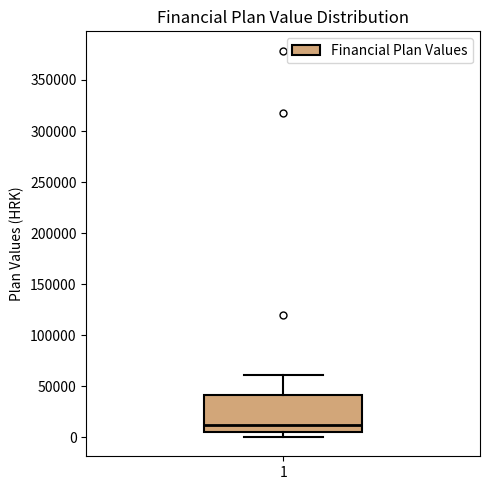

Read this box plot against the y-axis: the position of the median line, the range covered by the box, and the ends of both whiskers. The values are not printed on the chart, so give them approximately, as read against the axis.

median 10000, box 5000 to 40000, whiskers 0 to 60000